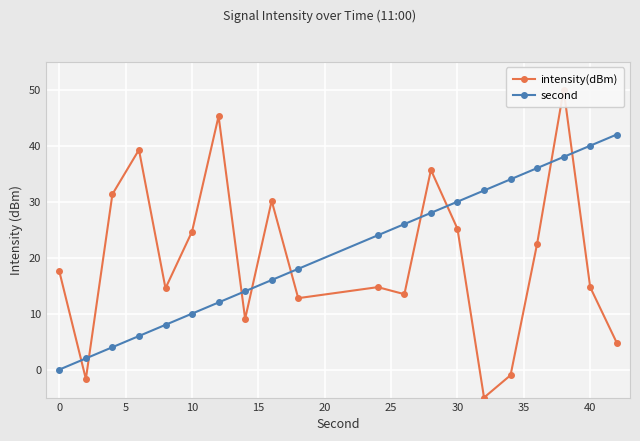

True or false: second has more than 2 interior local peaks.

False